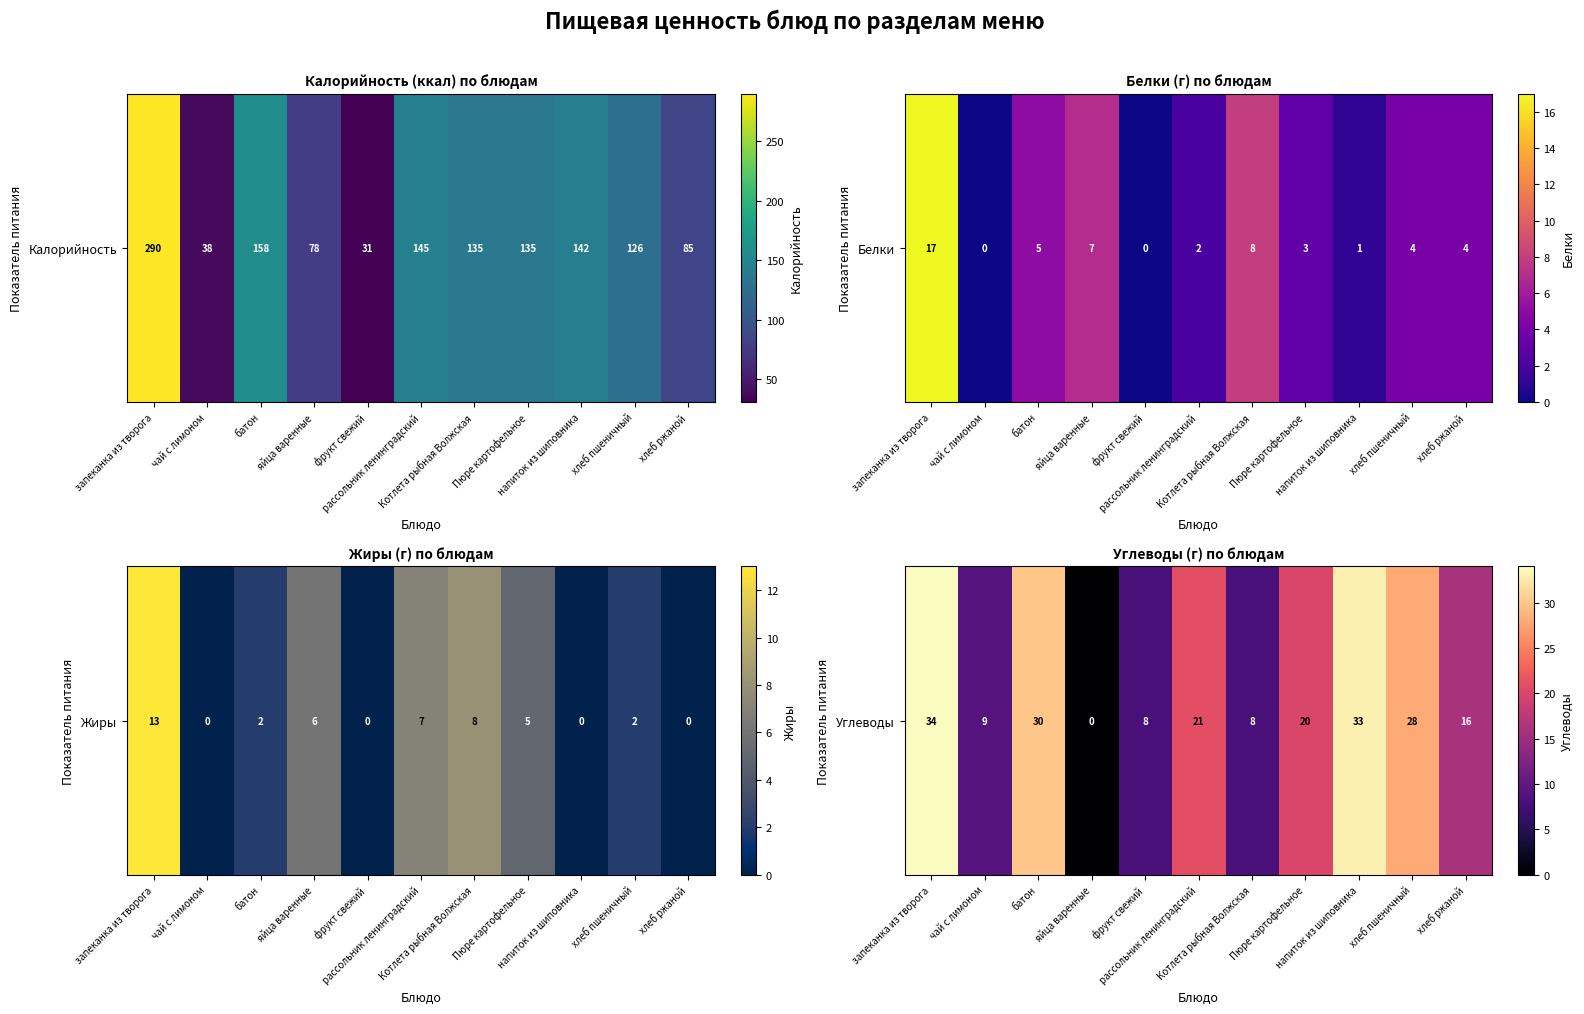

Rank the categories by value from highest to lowest.

запеканка из творога, напиток из шиповника, батон, хлеб пшеничный, рассольник ленинградский, Пюре картофельное, хлеб ржаной, чай с лимоном, фрукт свежий, Котлета рыбная Волжская, яйца варенные